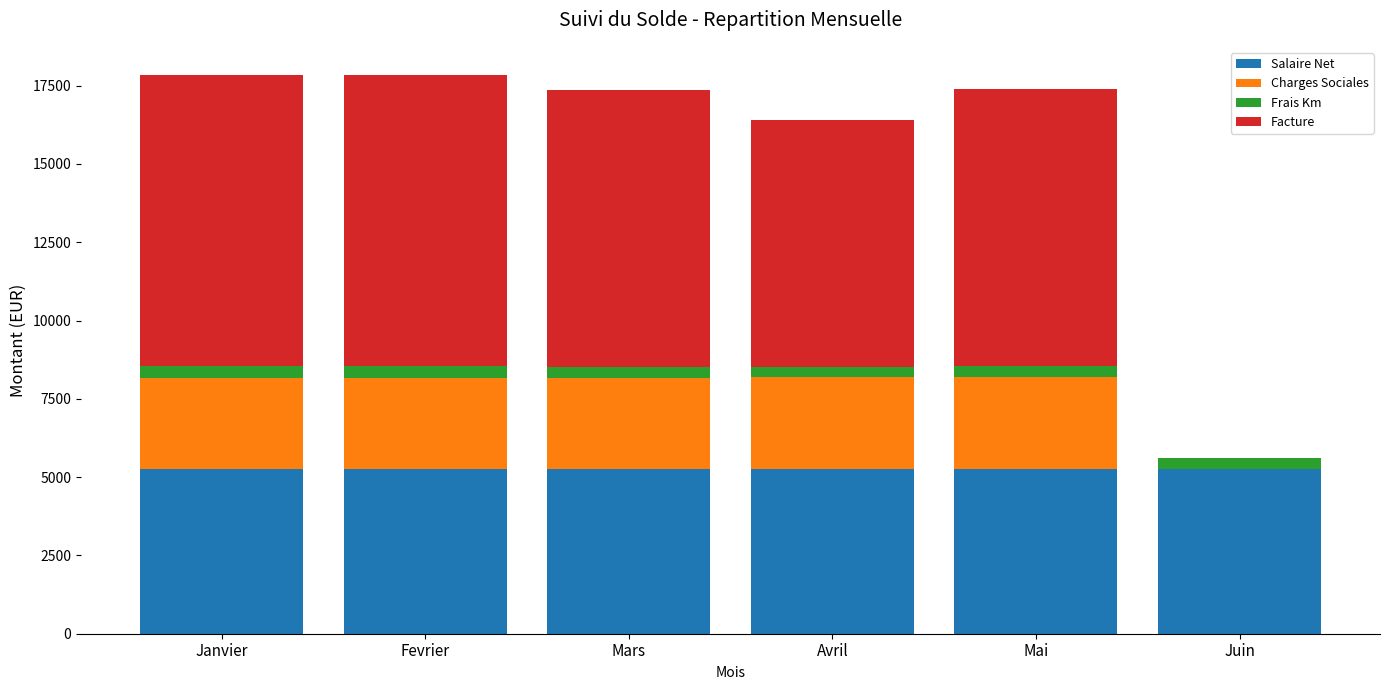

The value of Salaire Net at Fevrier is 1291.9. True or false?

False